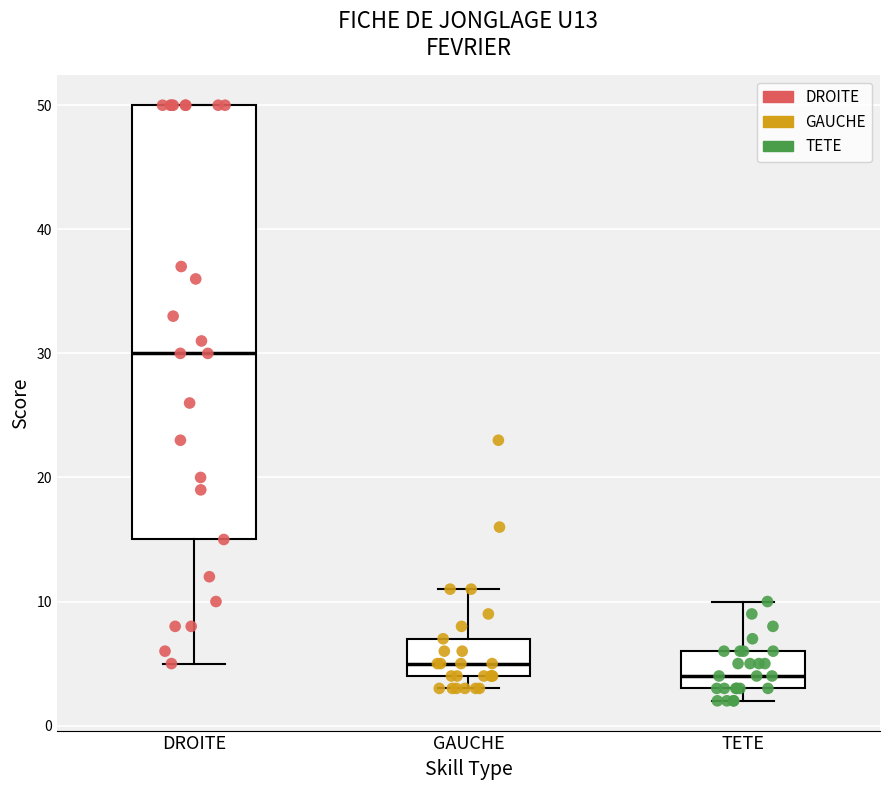

Which box's median line is the lowest?

TETE